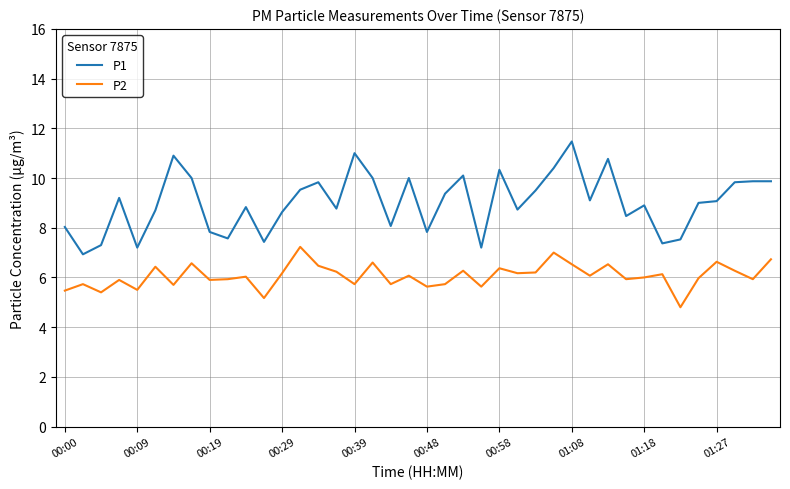

What is the difference between the second highest and minimum values in the P2 series?

2.2